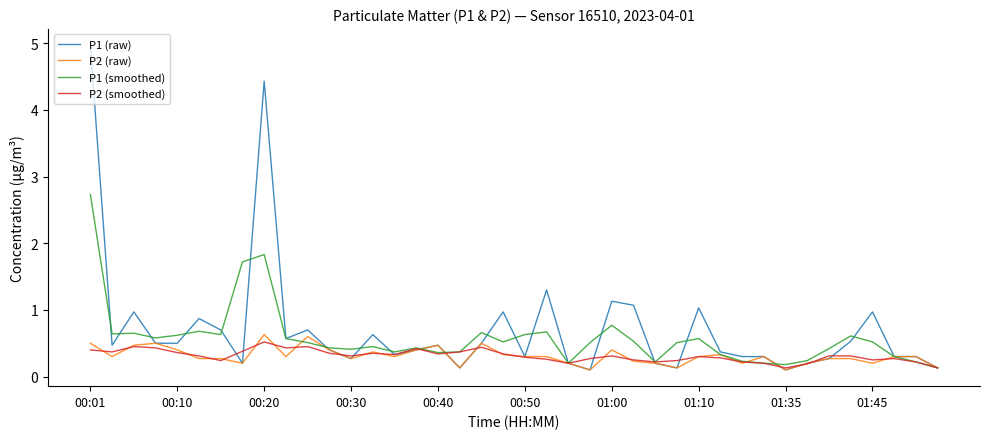

Does the chart have visible grid lines?

No